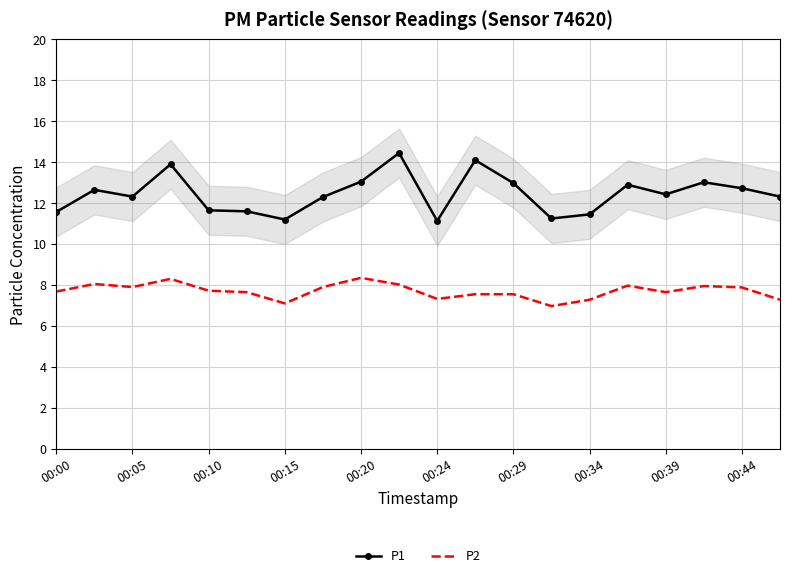

The P1 series shows 8.1 at 15. True or false?

False